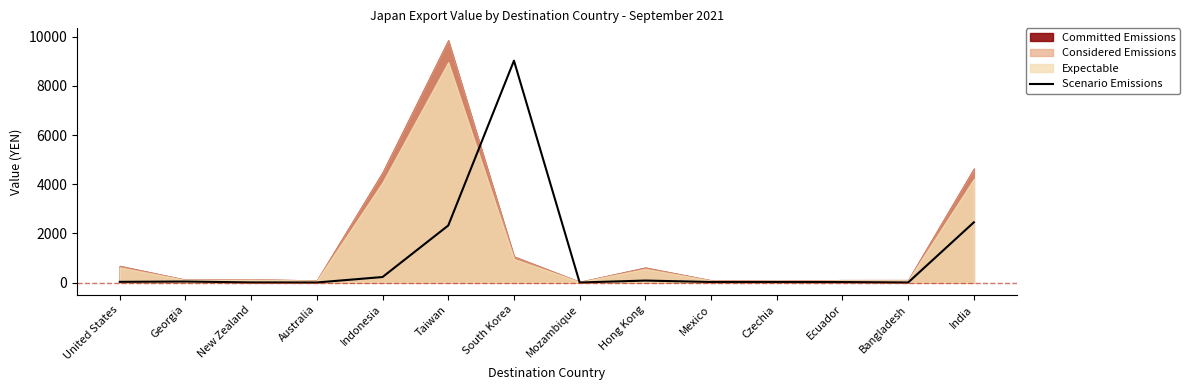

Reading left to right, extract all data points from this chart.

United States=27.5	Georgia=40.0	New Zealand=3.7	Australia=1.5	Indonesia=223.6	Taiwan=2320.0	South Korea=9027.0	Mozambique=0.4	Hong Kong=79.6	Mexico=21.4	Czechia=20.2	Ecuador=18.5	Bangladesh=1.8	India=2450.0